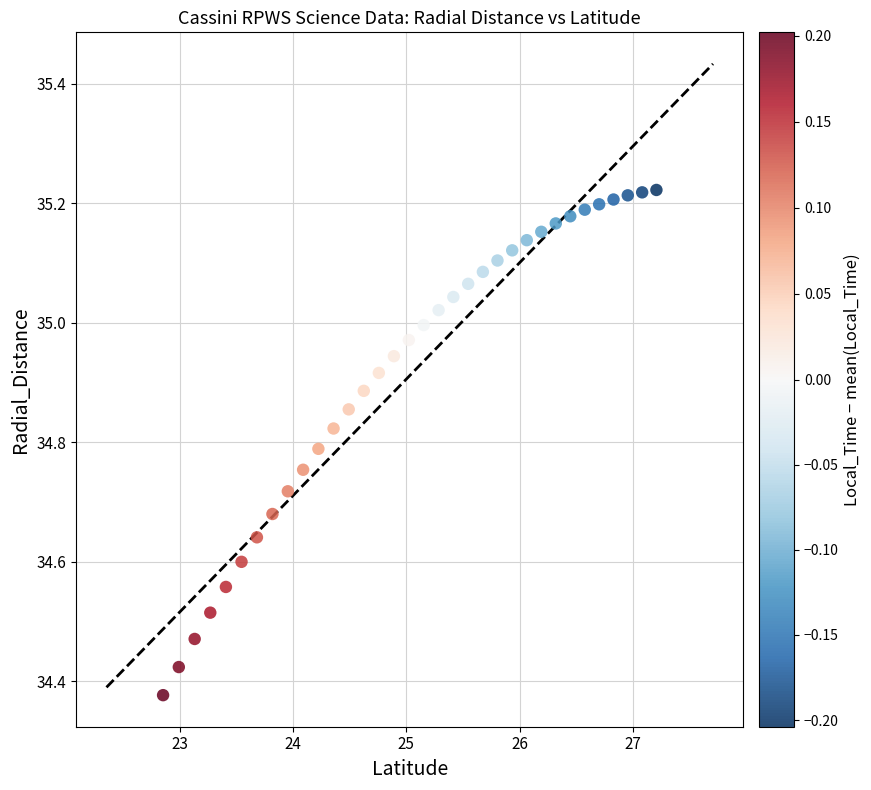

What is the range of X values (max minus min)?

4.4